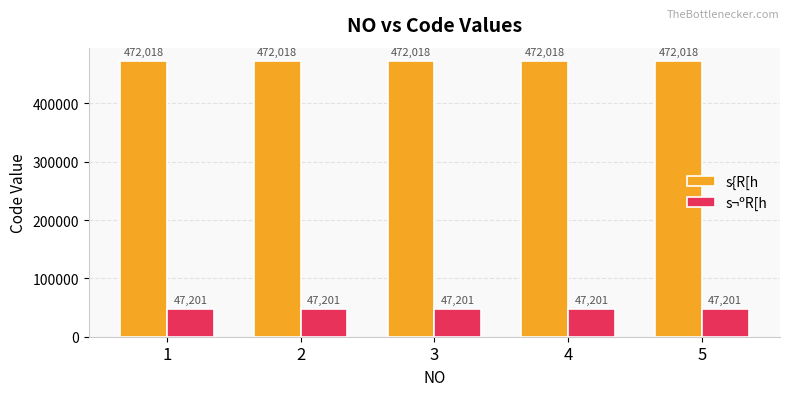

Reading left to right, transcribe all the data shown in this chart.

s{R[h: 472018	472018	472018	472018	472018
s¬ºR[h: 47201	47201	47201	47201	47201